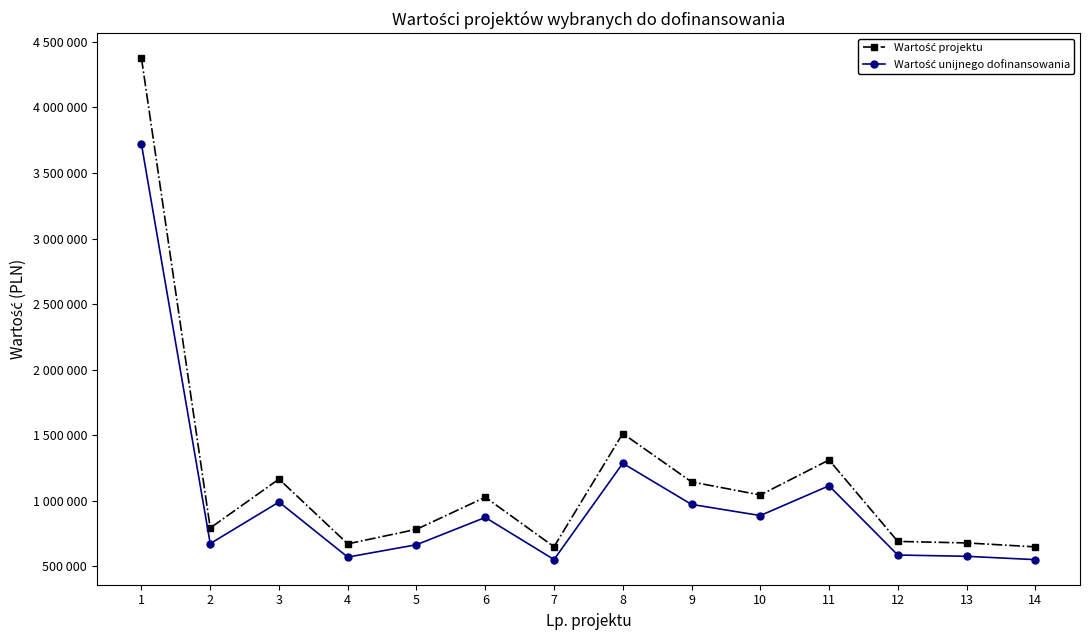

At how many categories does at least one series exceed 3575810?

1